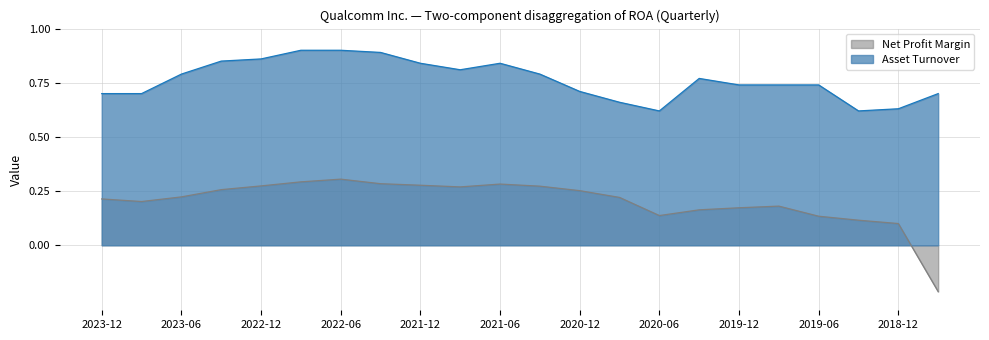

How many lines are shown in the chart?

2